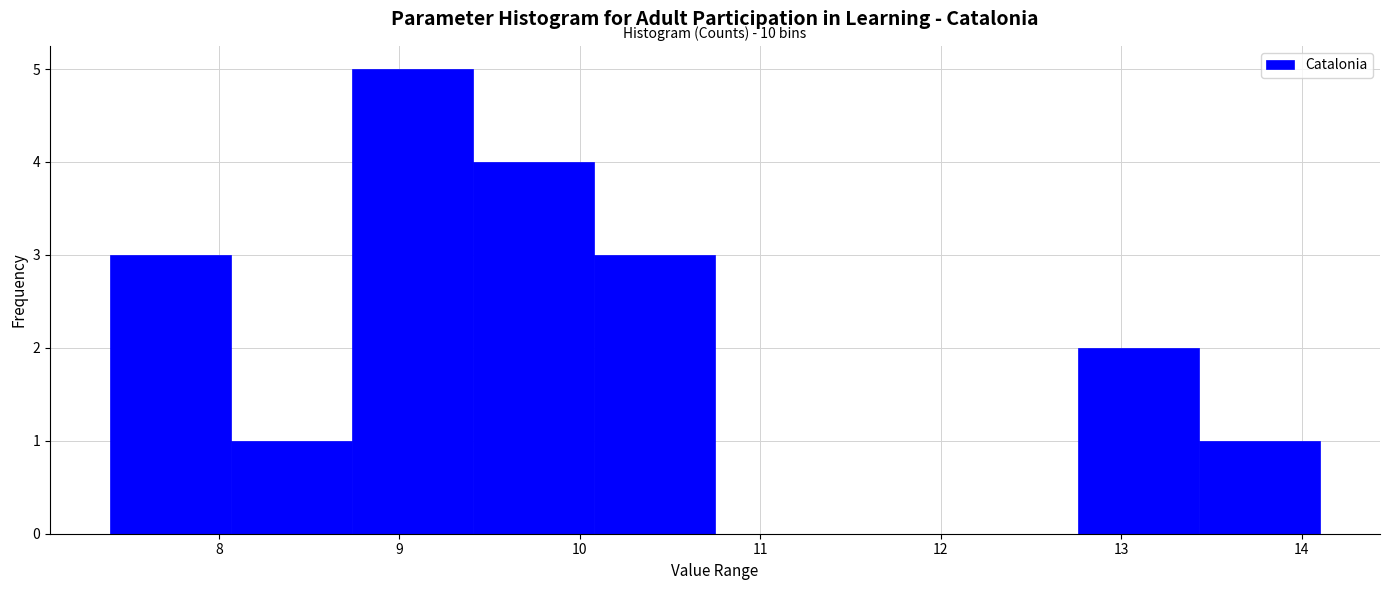

Which range on the x-axis has the tallest bar?

8.74 to 9.41